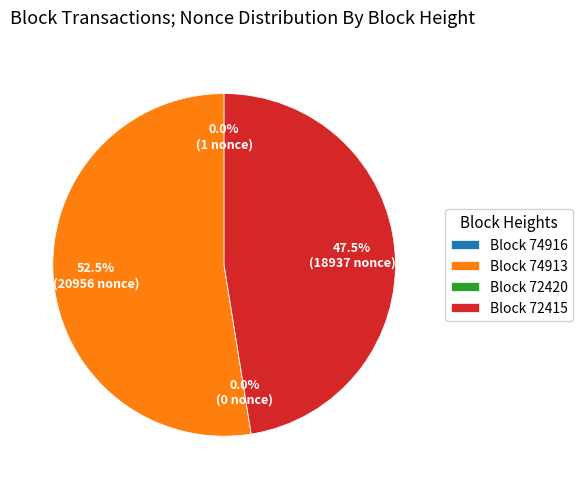

Is there a majority slice in this chart?

Yes